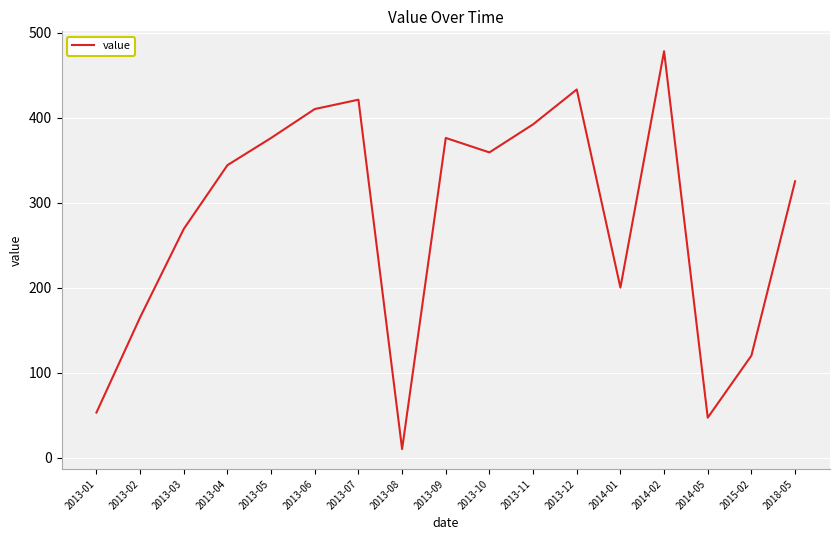

What is the change in value from 2013-03 to 2018-05?

+56